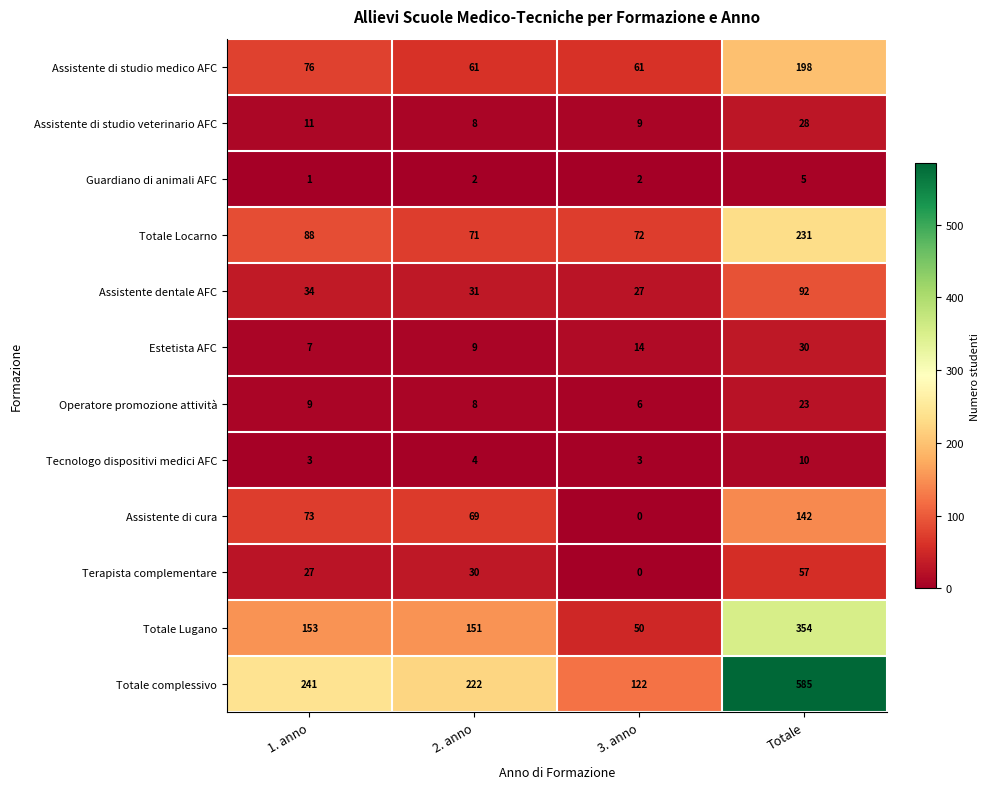

How many data points does each series have?

4